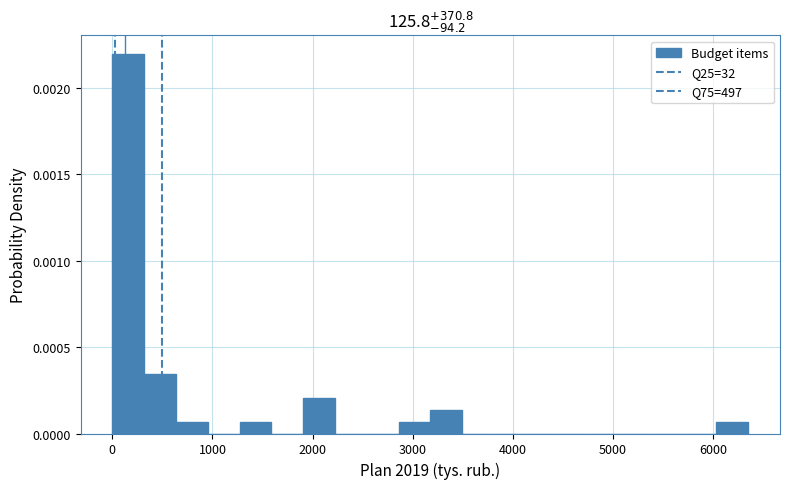

Read against the x-axis, roughly where is the centre of the tallest bar?

200